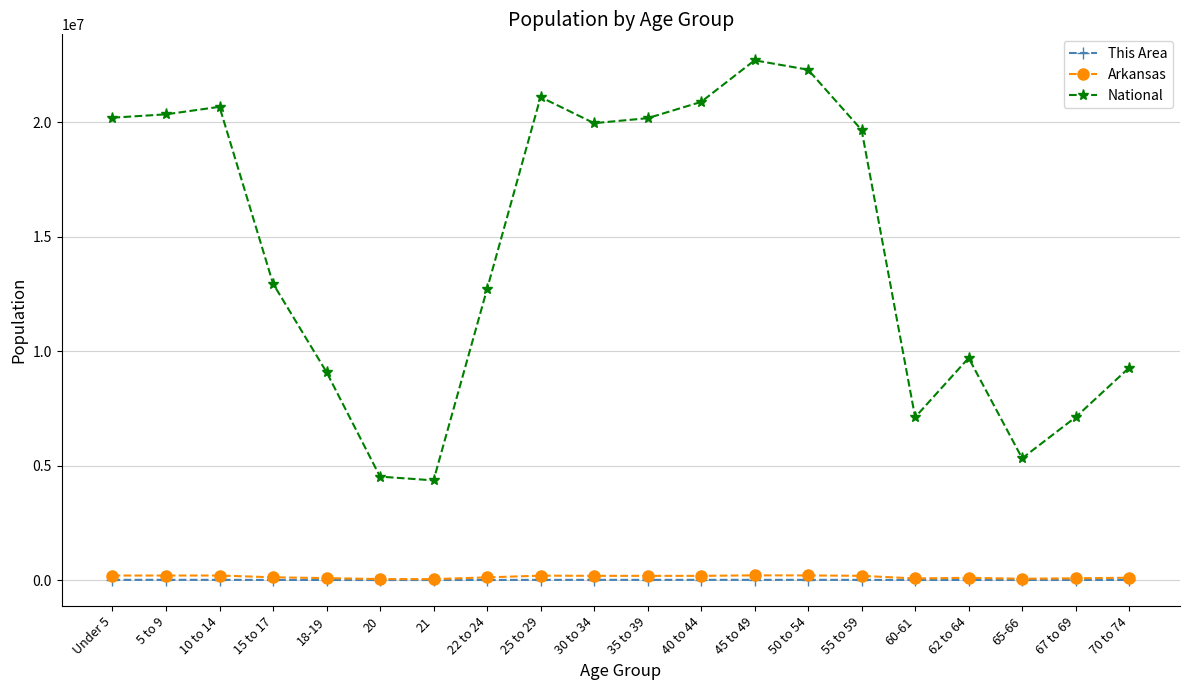

True or false: National has more than 0 interior local peaks.

True